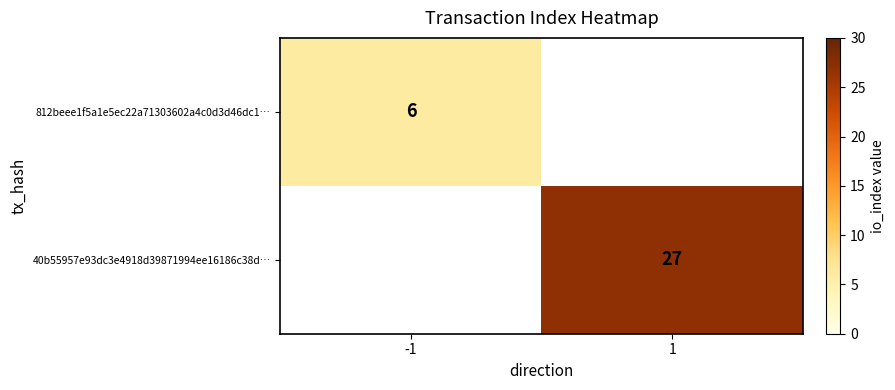

The value of 812beee1f5a1e5ec22a71303602a4c0d3d46dc1… at -1 is 10. True or false?

False